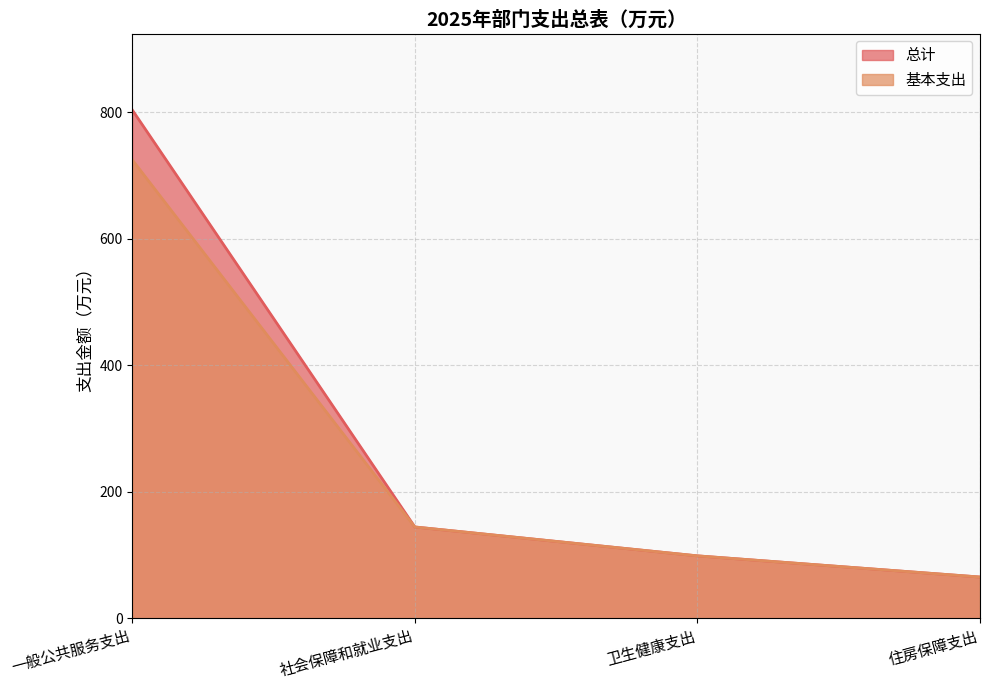

What is the average value of the 总计 series?

278.0